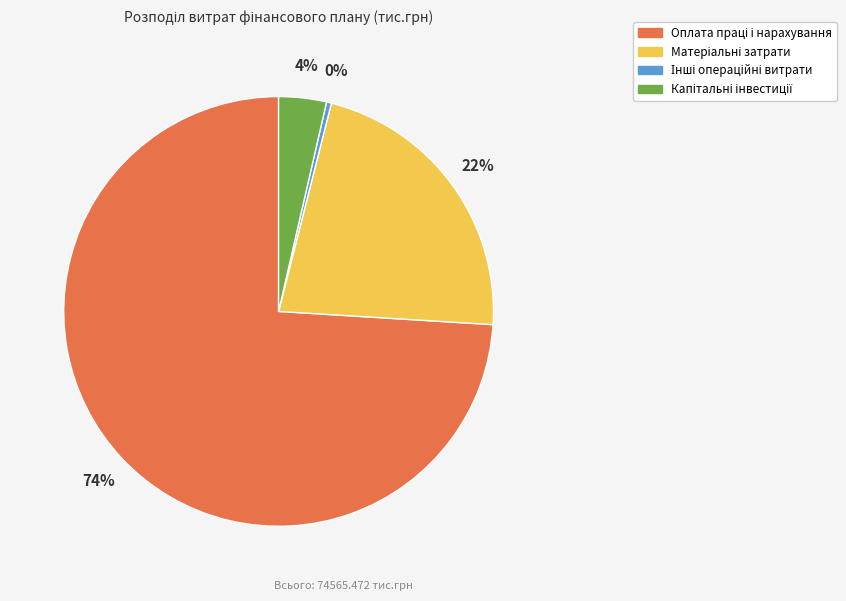

To the nearest percent, what is the difference between the largest and smallest slice percentages?

74%